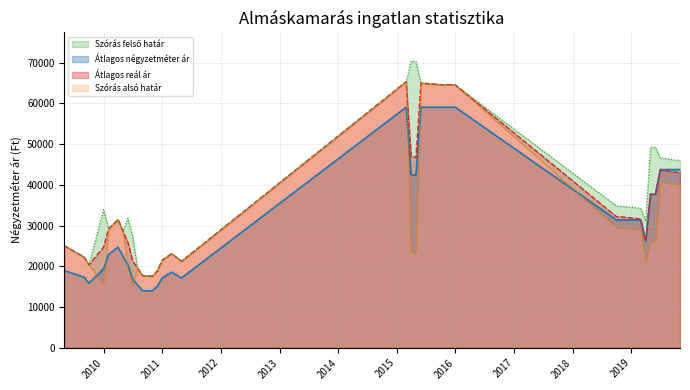

Which series changed the most between 2010-11 and 2015-10?

Szórás alsó határ